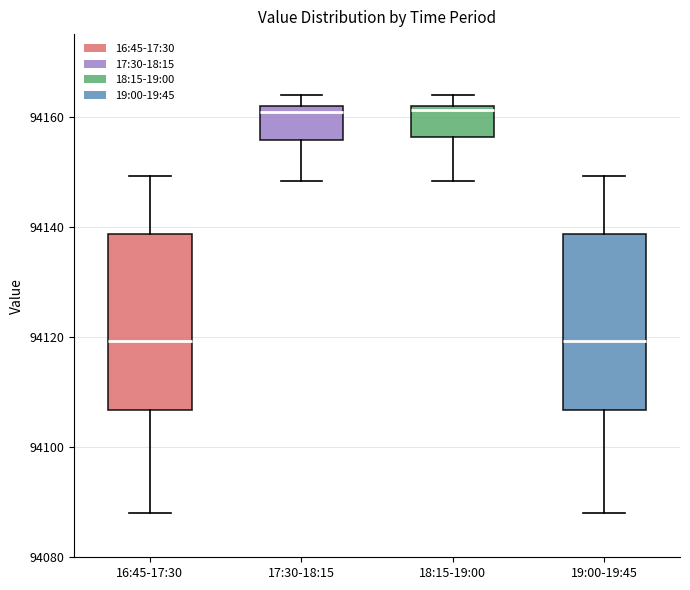

Reading left to right, read every box against the y-axis: the position of its median line, the range the box covers, and the ends of its whiskers. The values are not printed on the chart, so give them approximately, as read against the axis.

16:45-17:30: median 94120, box 94106 to 94138, whiskers 94088 to 94150
17:30-18:15: median 94160, box 94156 to 94162, whiskers 94148 to 94164
18:15-19:00: median 94162 (just below the box's upper edge), box 94156 to 94162, whiskers 94148 to 94164
19:00-19:45: median 94120, box 94106 to 94138, whiskers 94088 to 94150